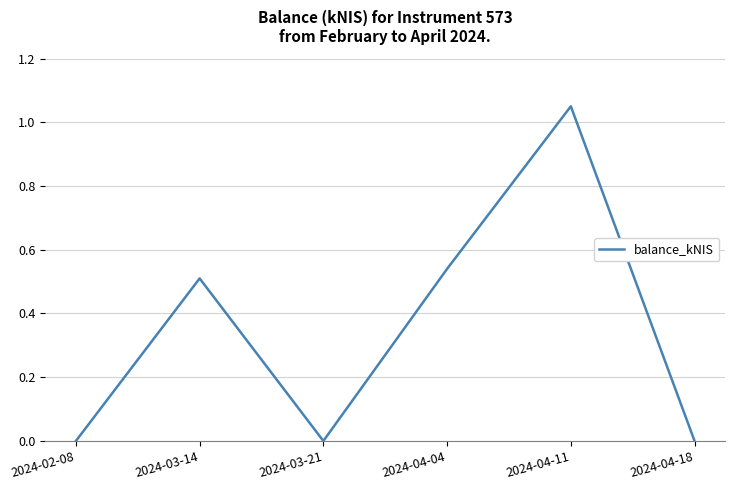

What position from the right is 2024-04-04?

3